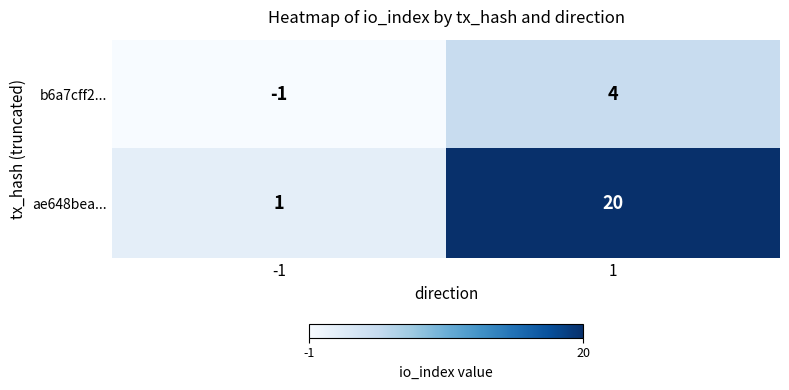

At how many categories does at least one series exceed 6?

1